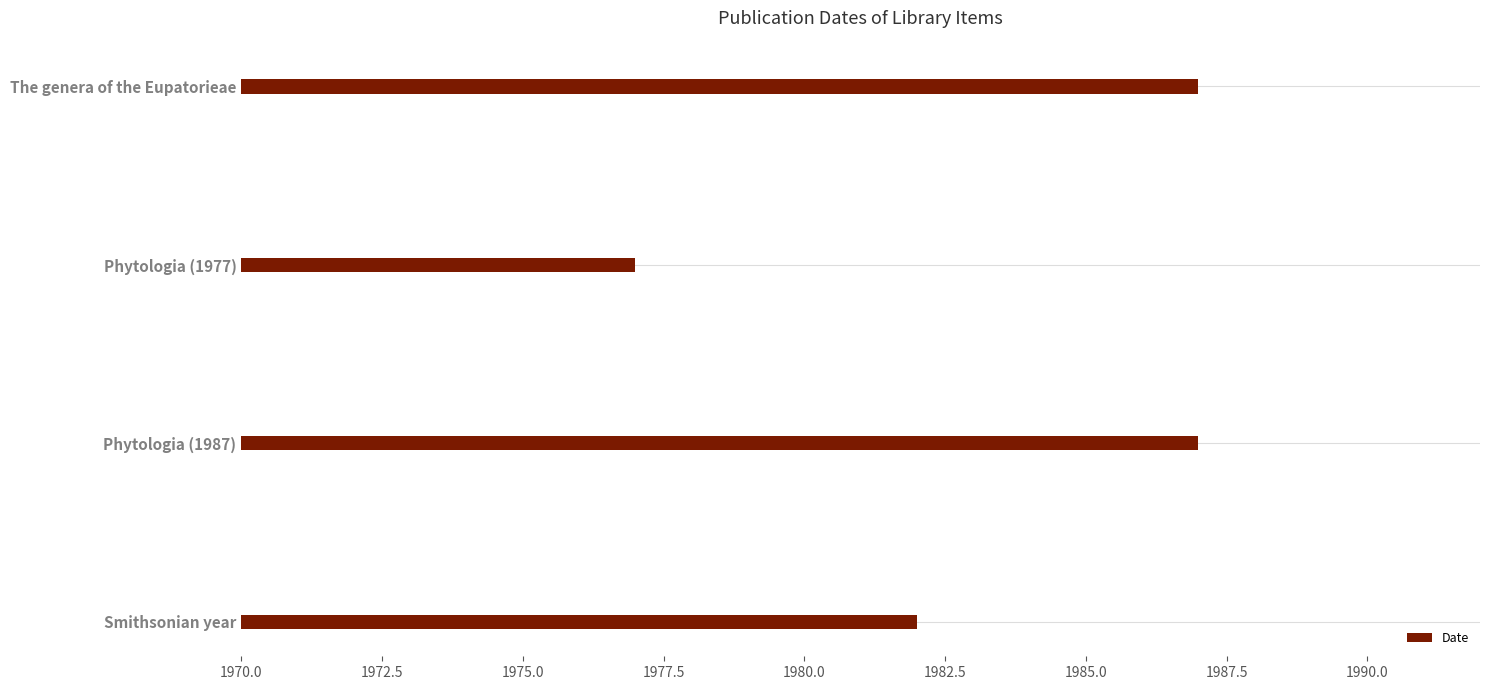

Reading top to bottom, what are all the values shown in this chart?

1987	1977	1987	1982